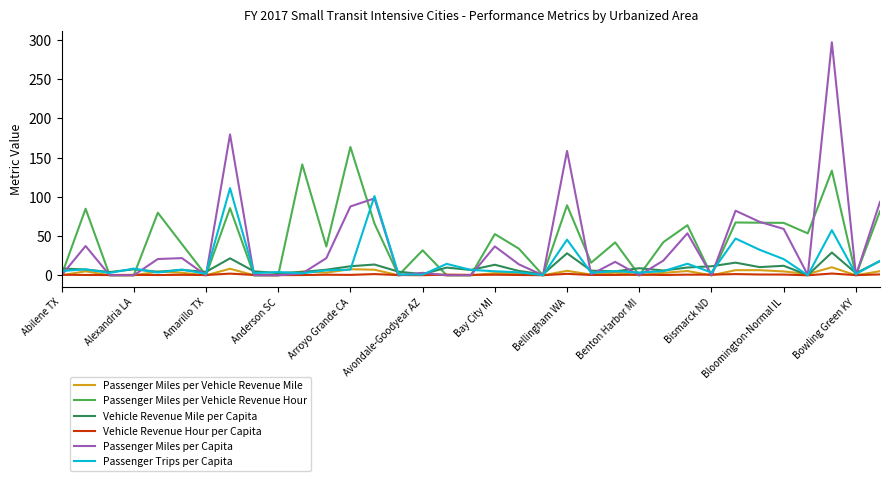

Rank the series by their maximum value, from lowest to highest.

Vehicle Revenue Hour per Capita, Passenger Miles per Vehicle Revenue Mile, Vehicle Revenue Mile per Capita, Passenger Trips per Capita, Passenger Miles per Vehicle Revenue Hour, Passenger Miles per Capita